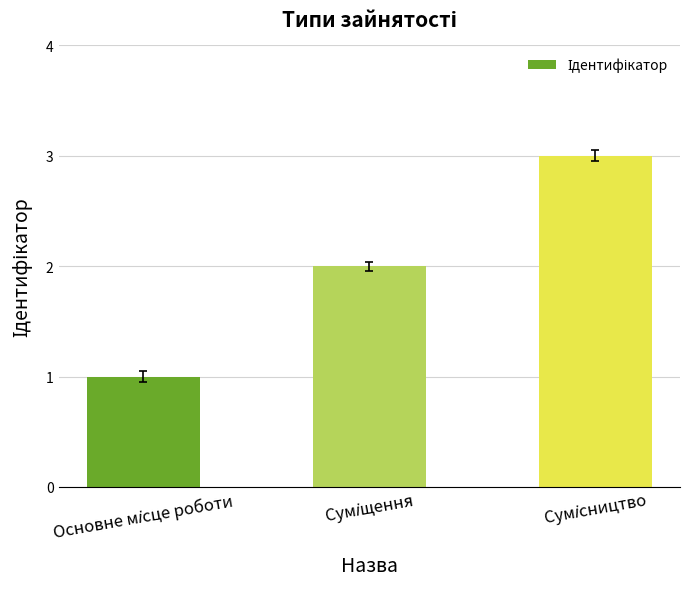

Reading left to right, transcribe all the data shown in this chart.

1	2	3